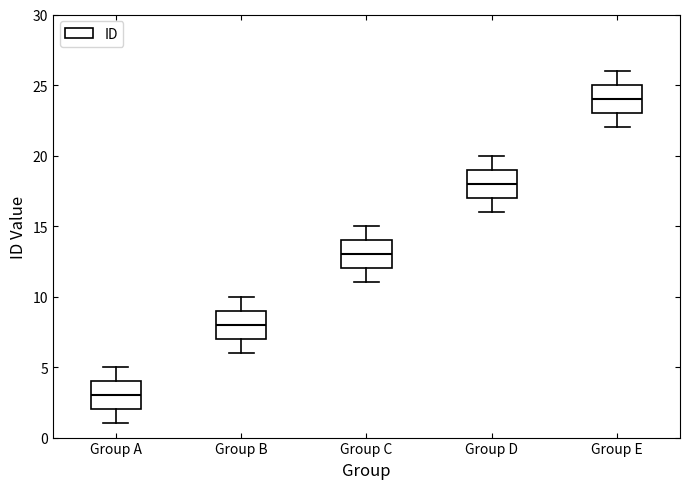

Where does the lower whisker of the box for Group E end on the y-axis? The values are not printed on the chart, so give them approximately, as read against the axis.

22